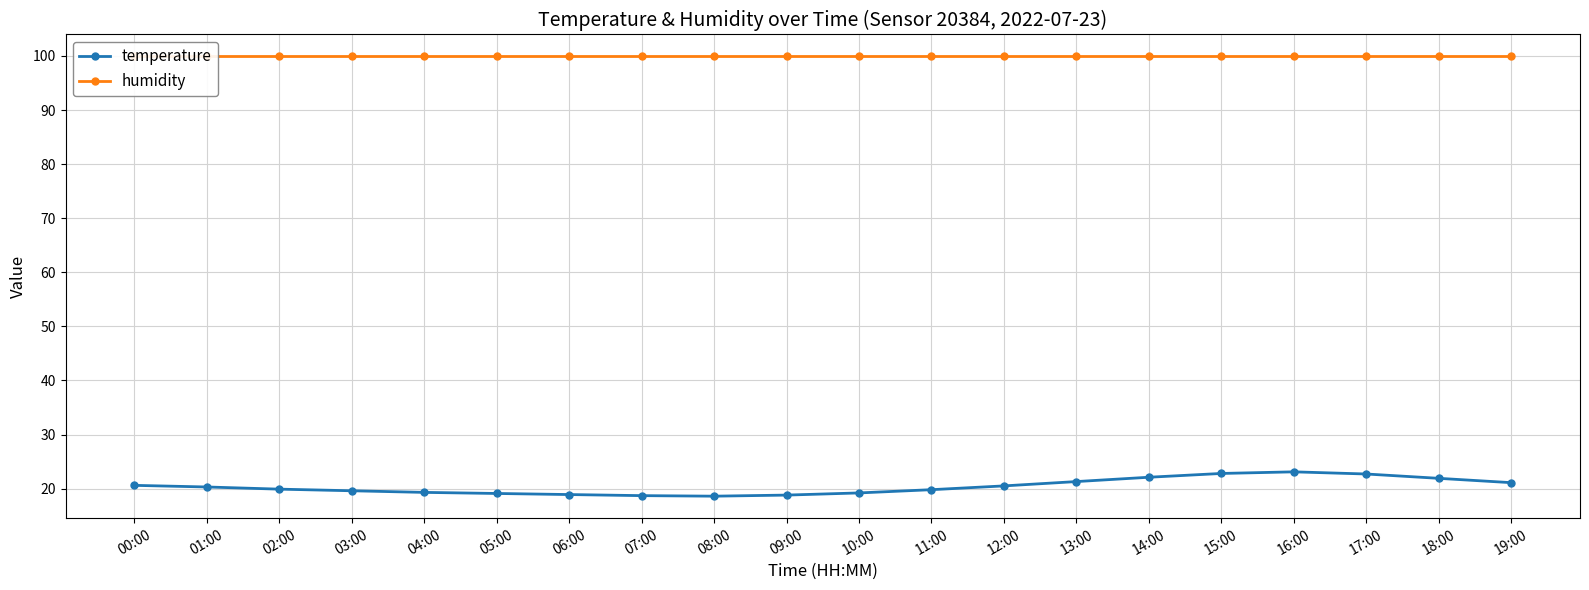

Which label corresponds to the largest value in the chart?

00:00